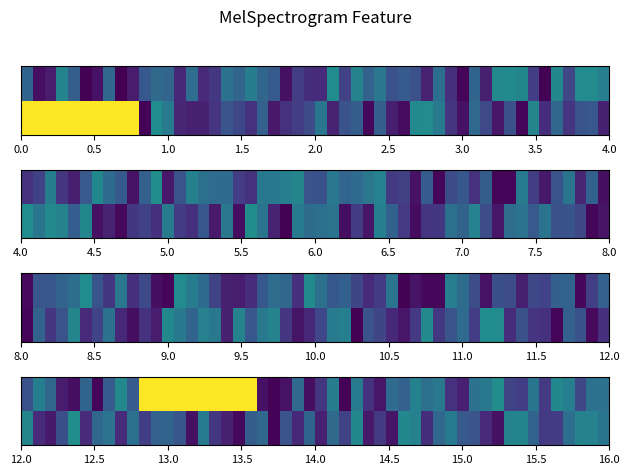

Count the number of categories in the chart.

20